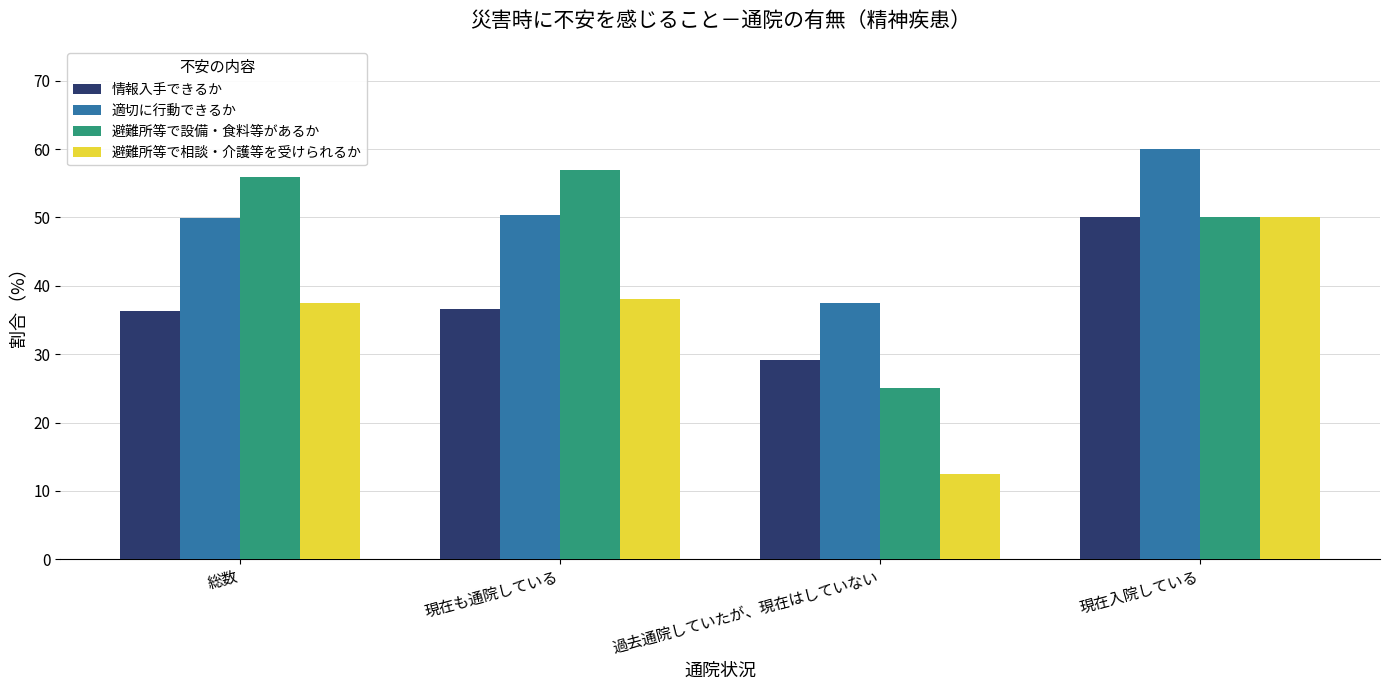

What is the difference between the maximum and minimum values in the 避難所等で相談・介護等を受けられるか series?

37.5